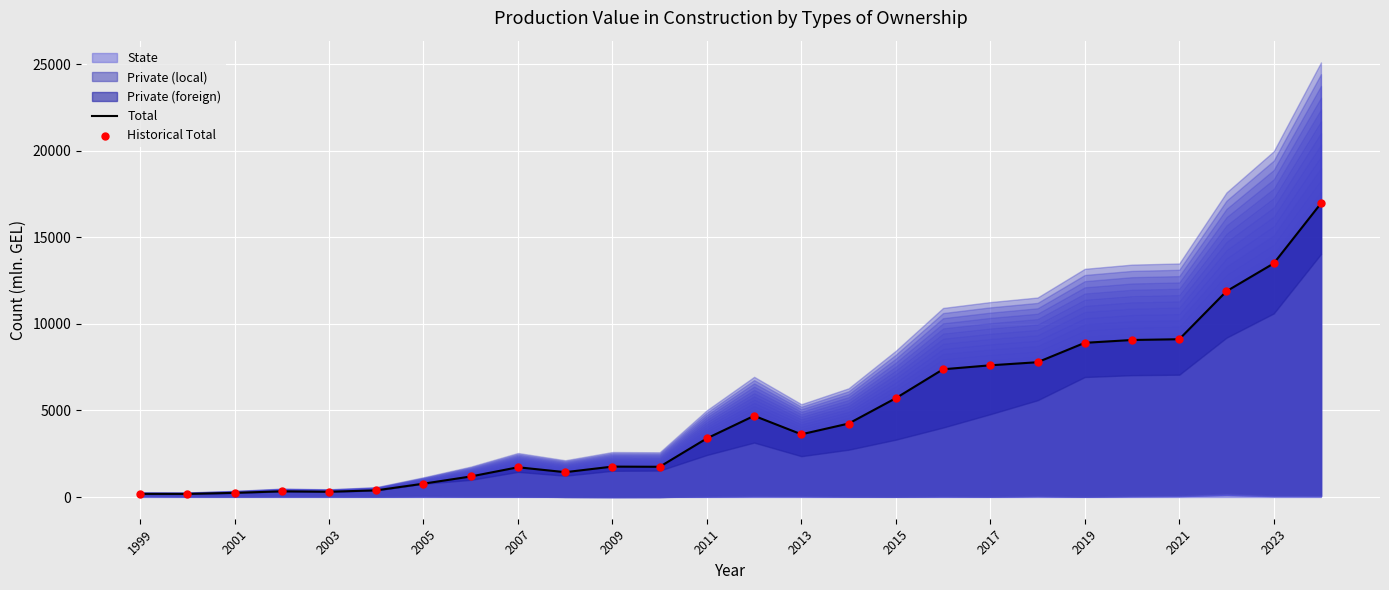

At how many categories does at least one series exceed 14391?

1